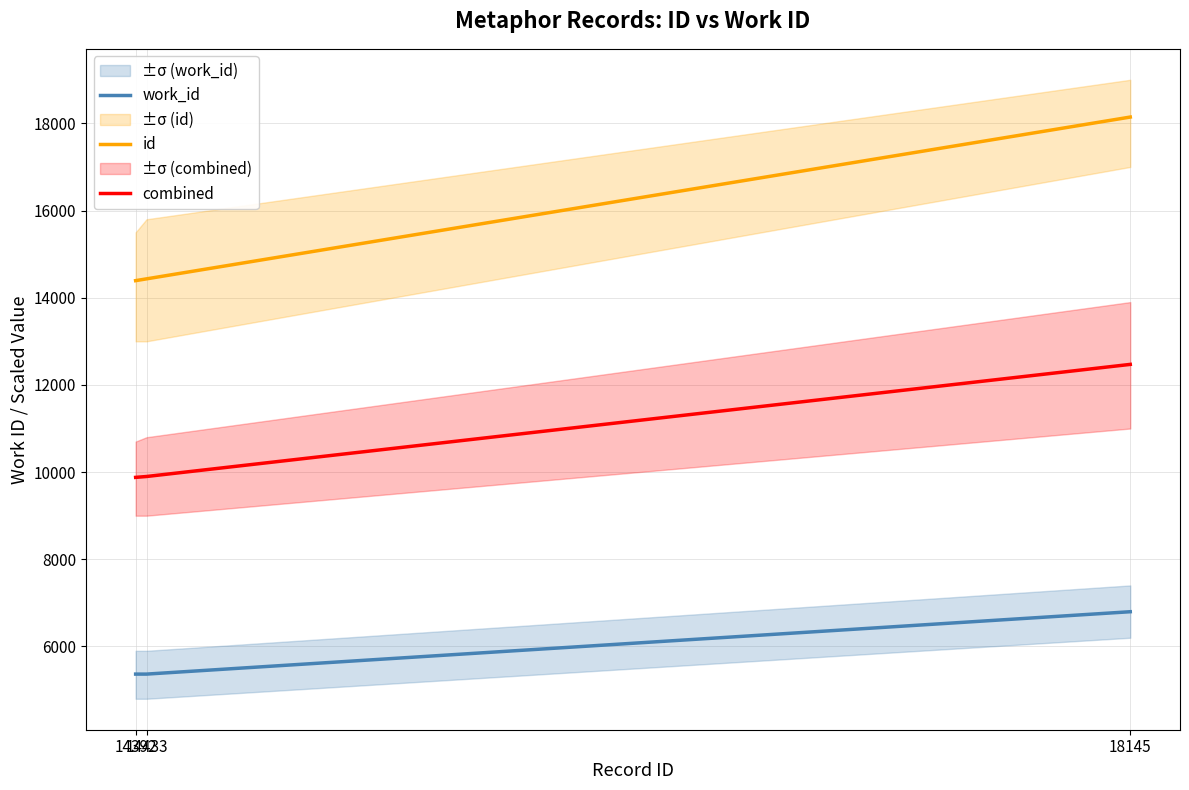

What is the sum of the work_id values at 18145 and 14433?

12163